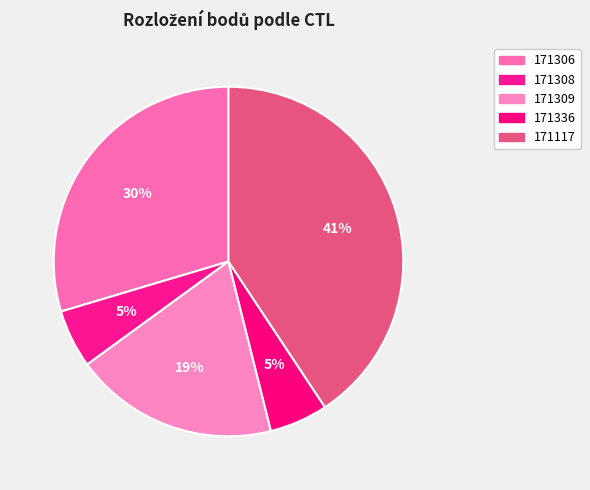

Count the number of slices in the pie.

5